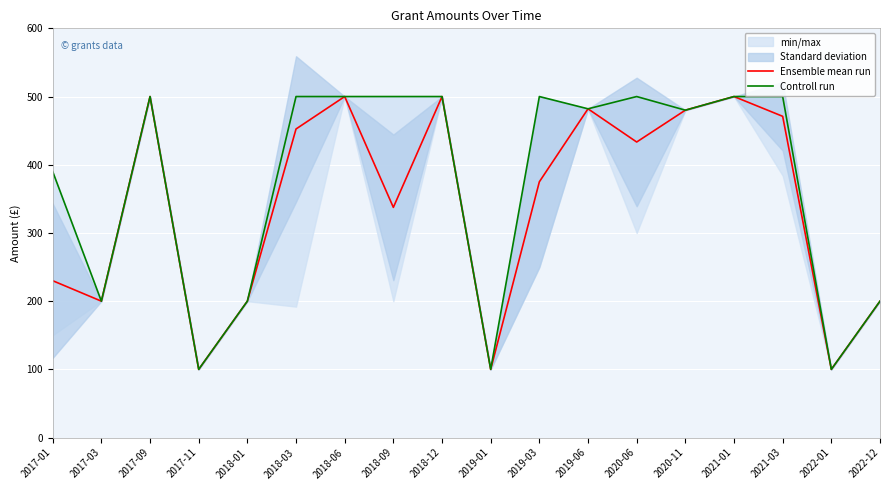

What is the difference between the maximum and minimum values in the Controll run series?

400.0